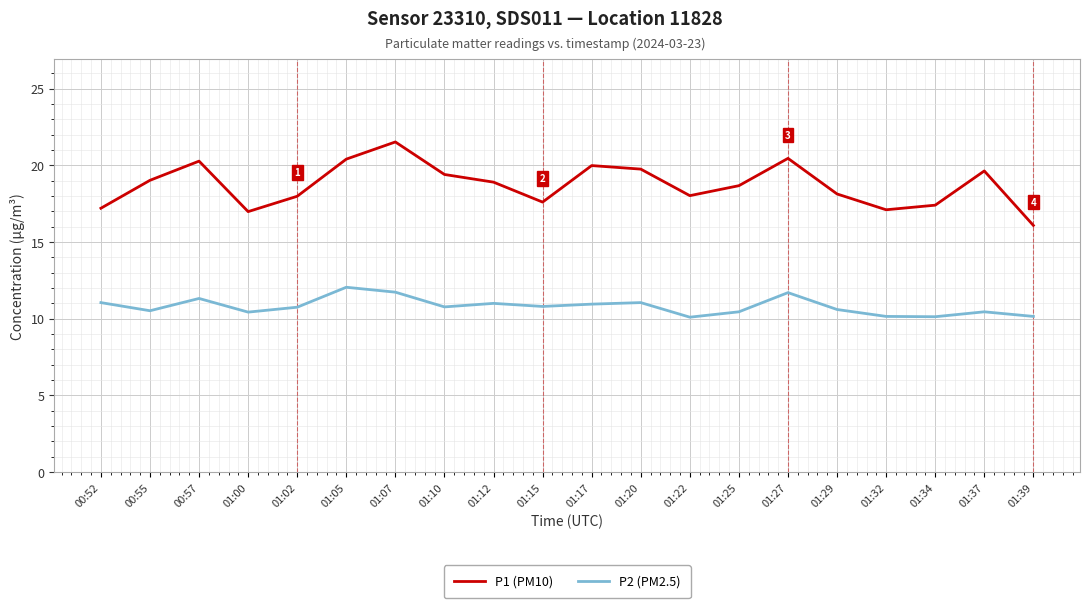

Does the chart display data point markers on the line(s)?

No